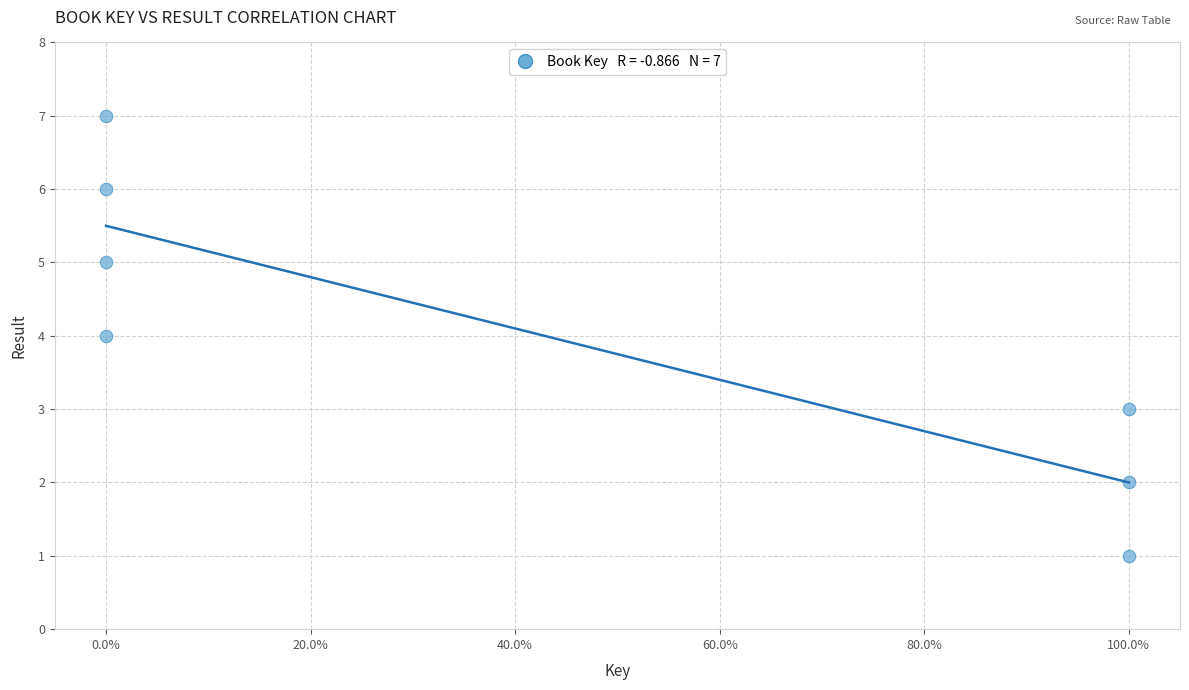

What is the range of Y values (max minus min)?

6